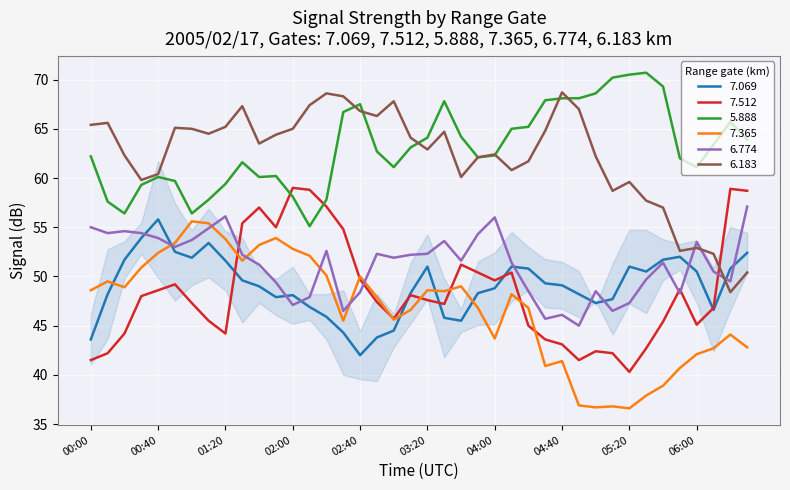

How many lines are shown in the chart?

6